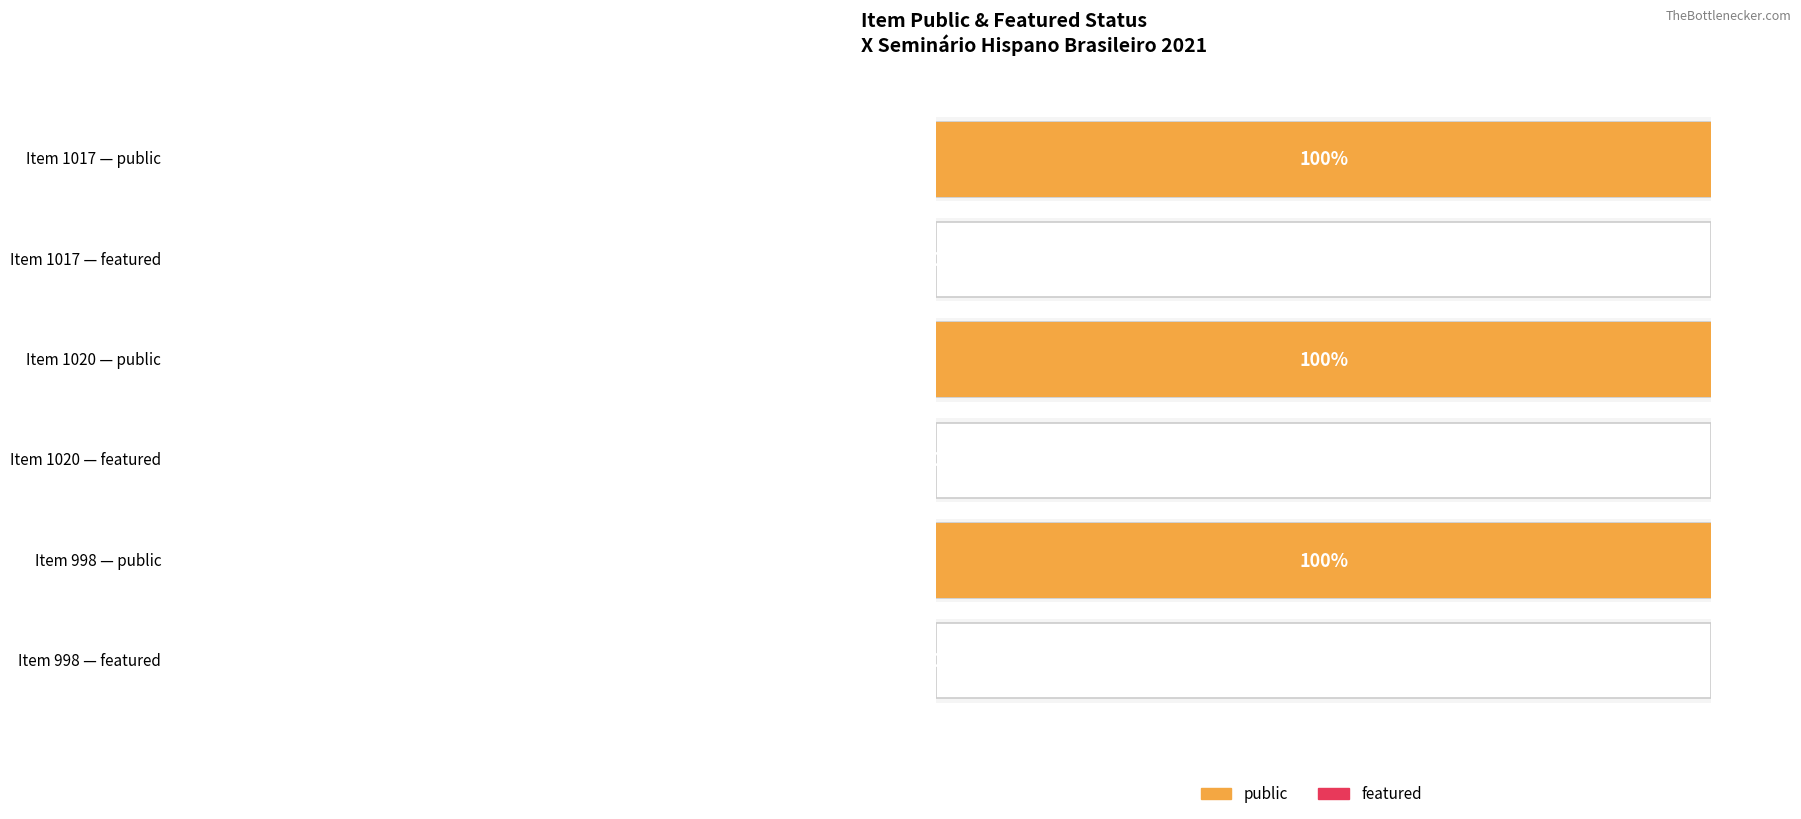

Rank the series at 1020 from highest to lowest value.

public, featured